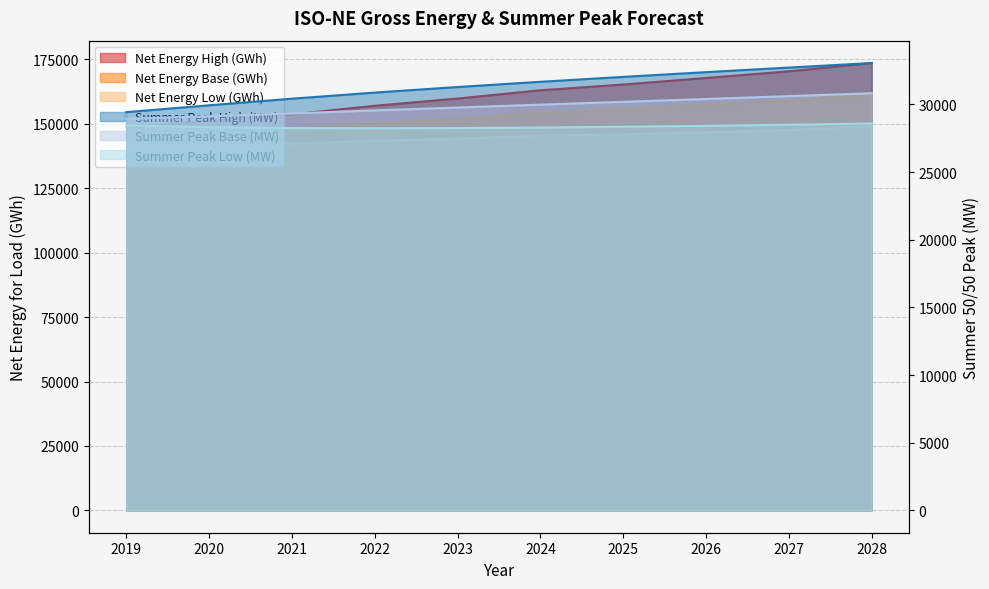

What is the average value of the Net Energy High (GWh) series?

161048